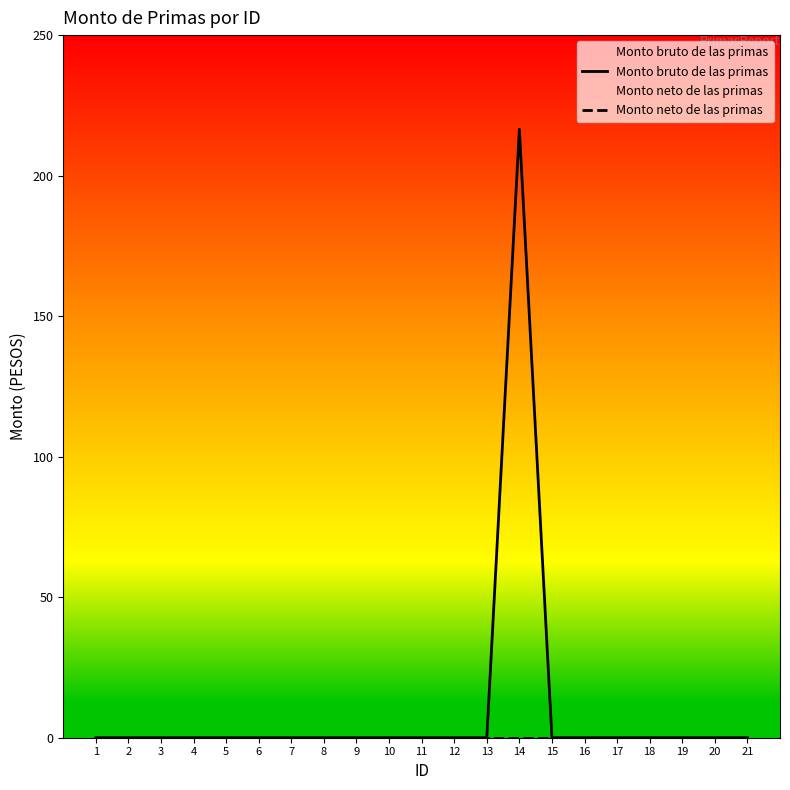

True or false: Monto neto de las primas and Monto bruto de las primas cross at least once.

False